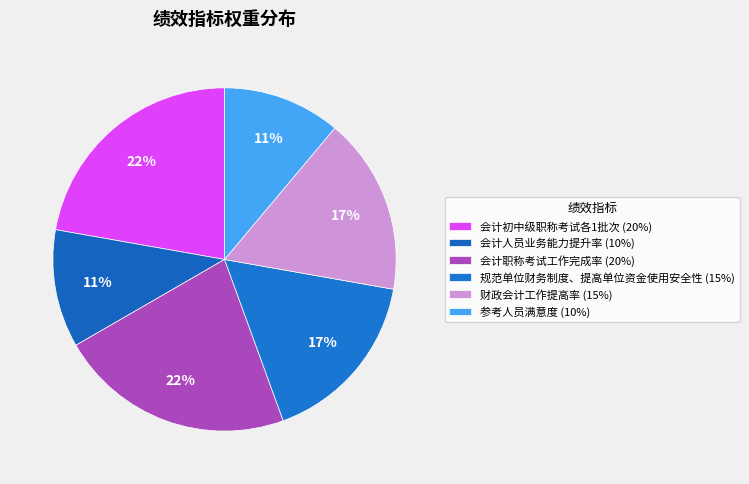

How many segments does this pie chart have?

6